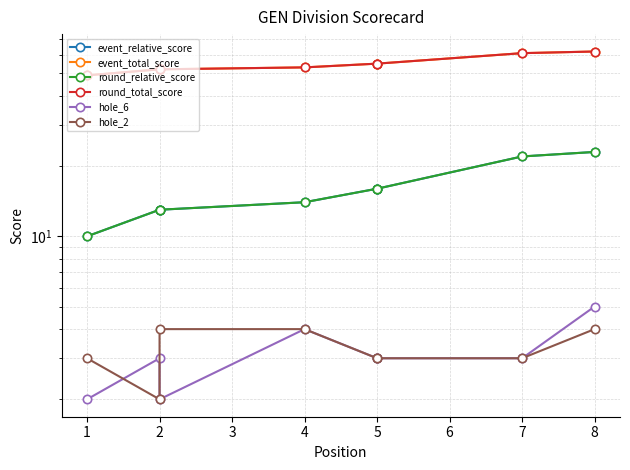

Which label corresponds to the largest value in the chart?

8